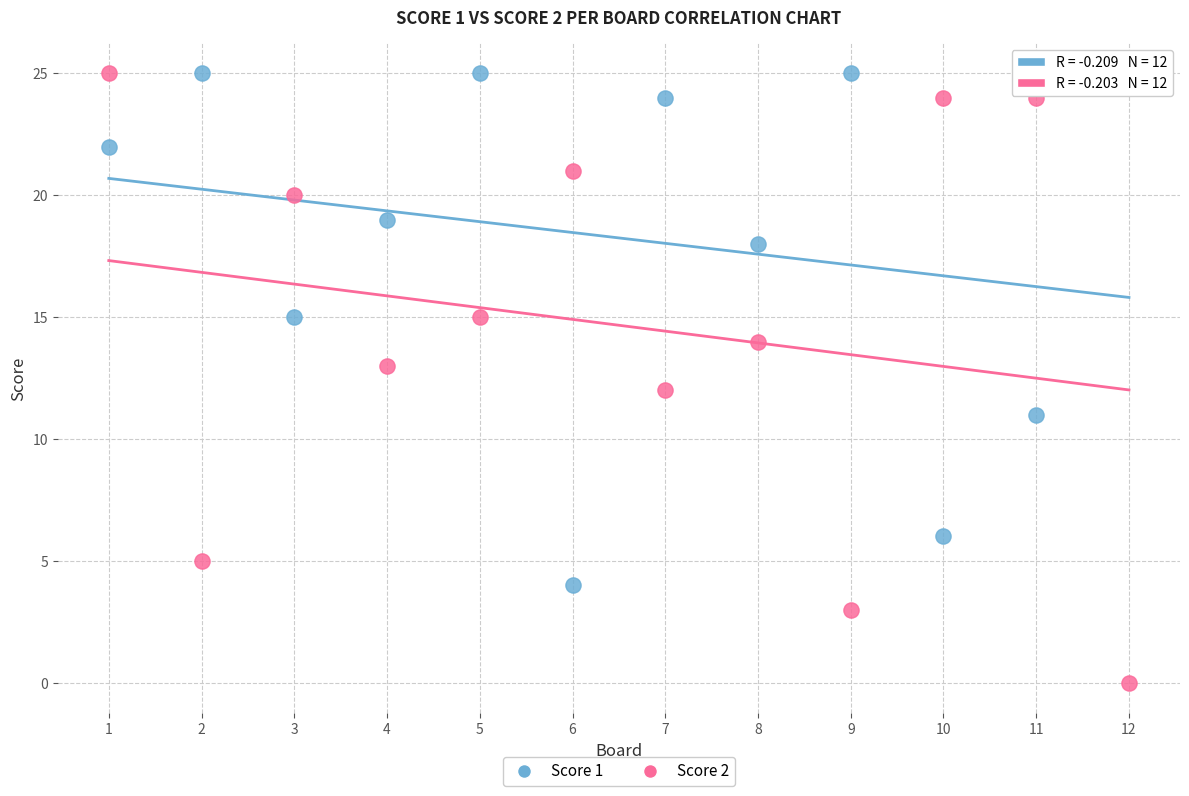

Which series has the widest spread of Y values?

Score 2